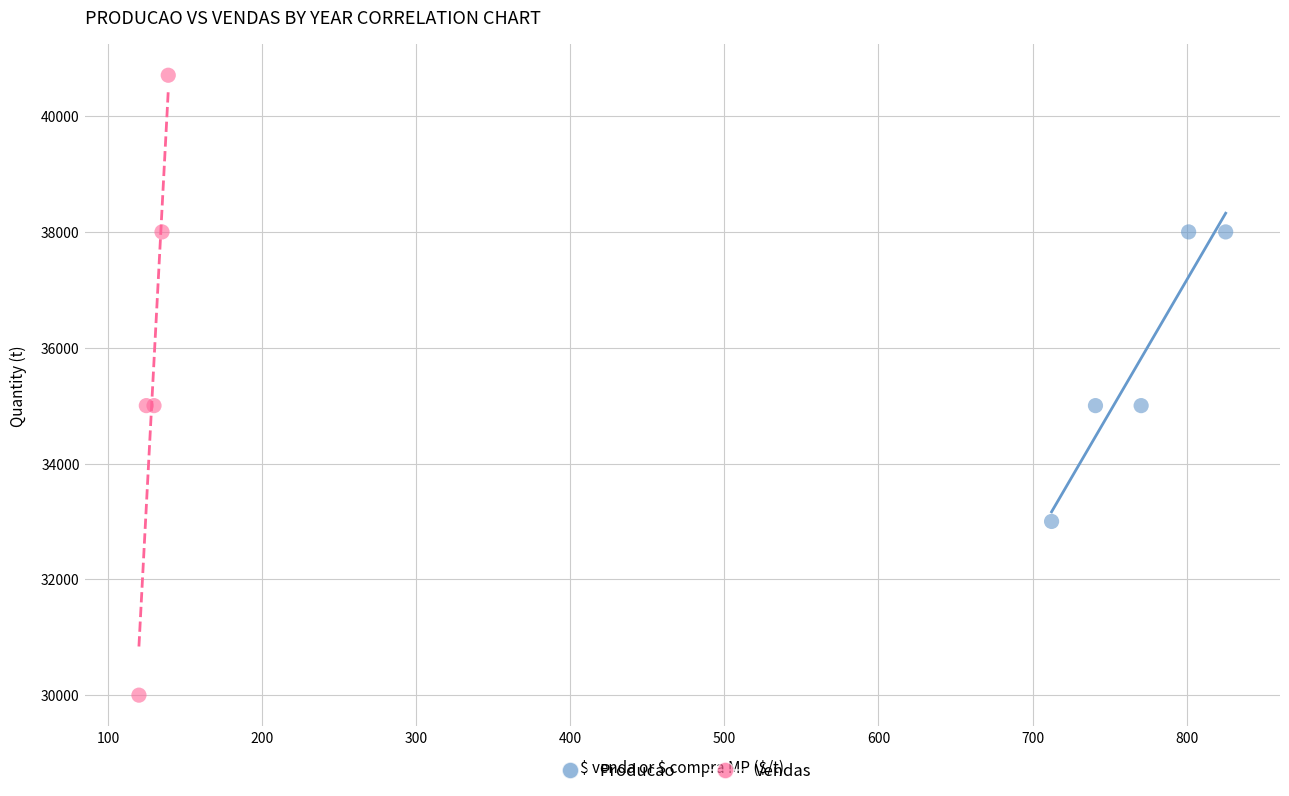

Which series reaches the minimum Y coordinate?

Vendas